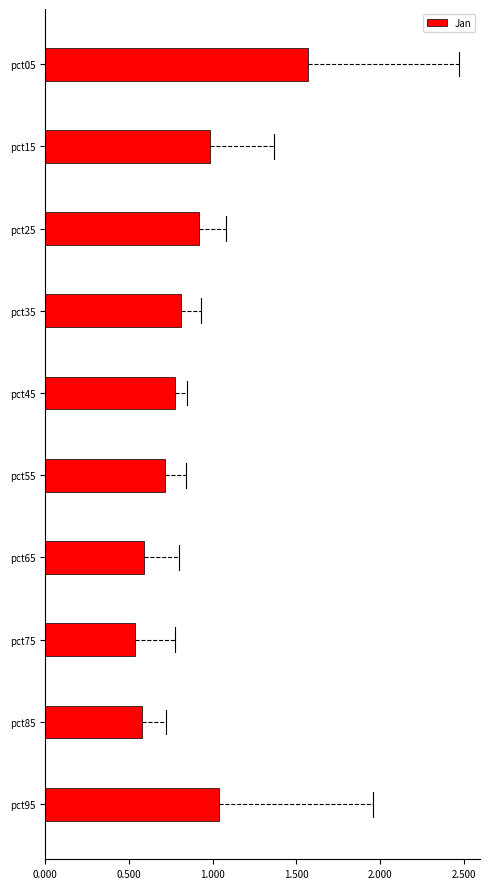

Which has a higher value, pct95 or pct25?

pct95